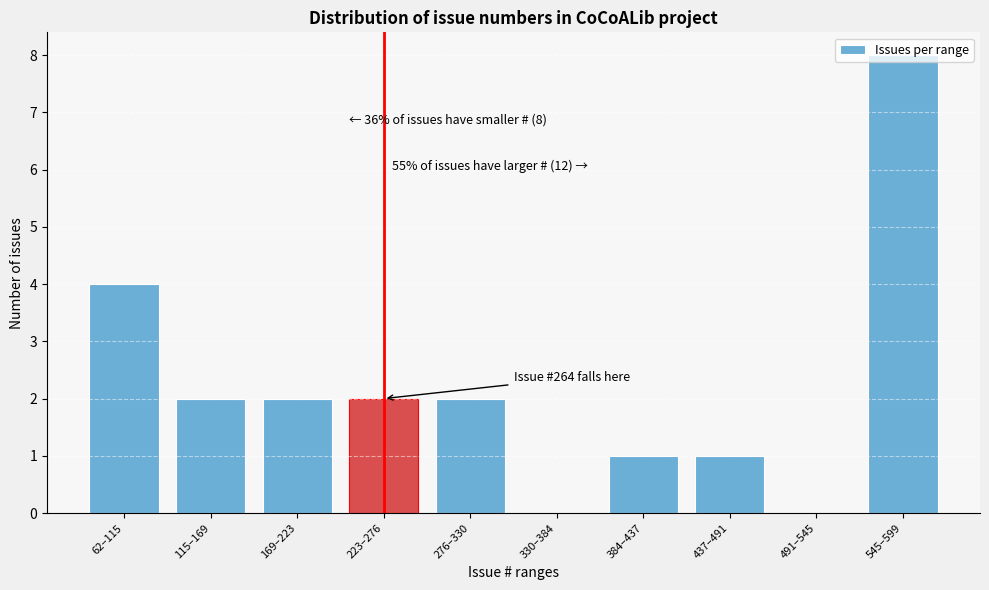

Is it true that the value at 491–545 is 0?

True